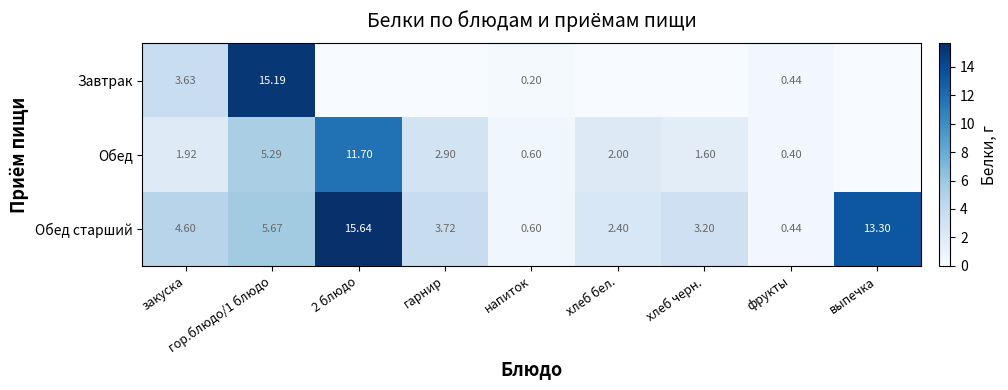

At which category is the sum across all series the highest?

2 блюдо